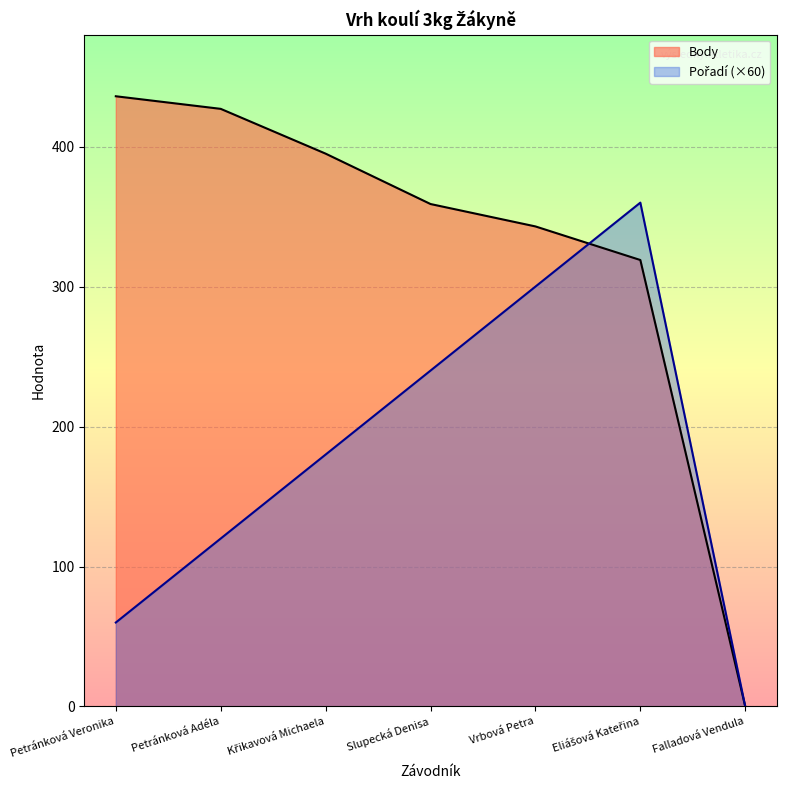

How many distinct data groups are displayed?

2